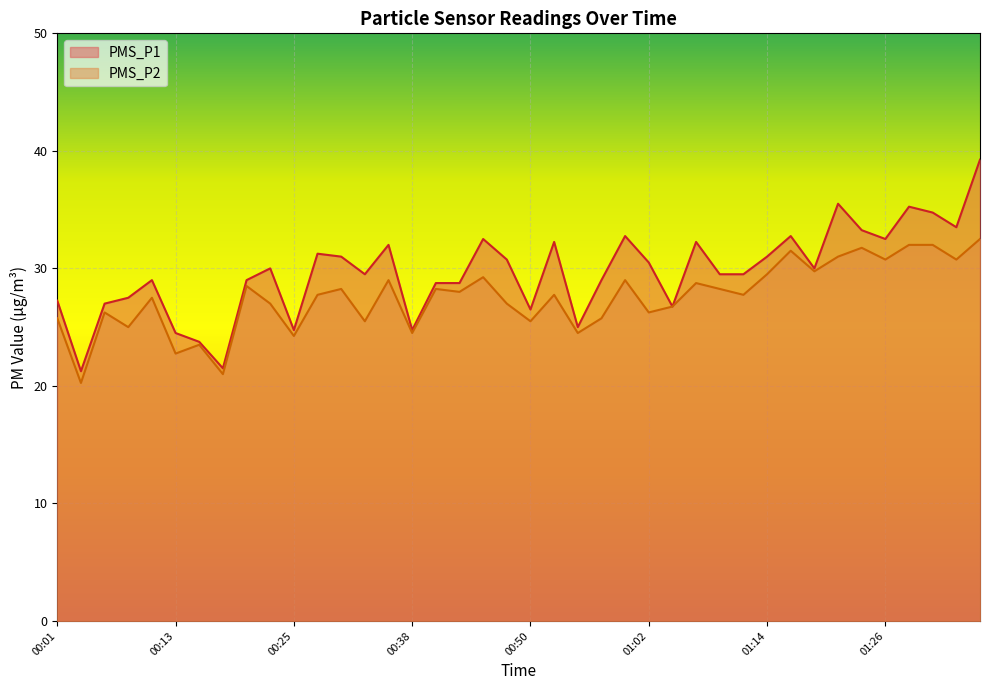

What is the label of the 40th point from the left?

01:36